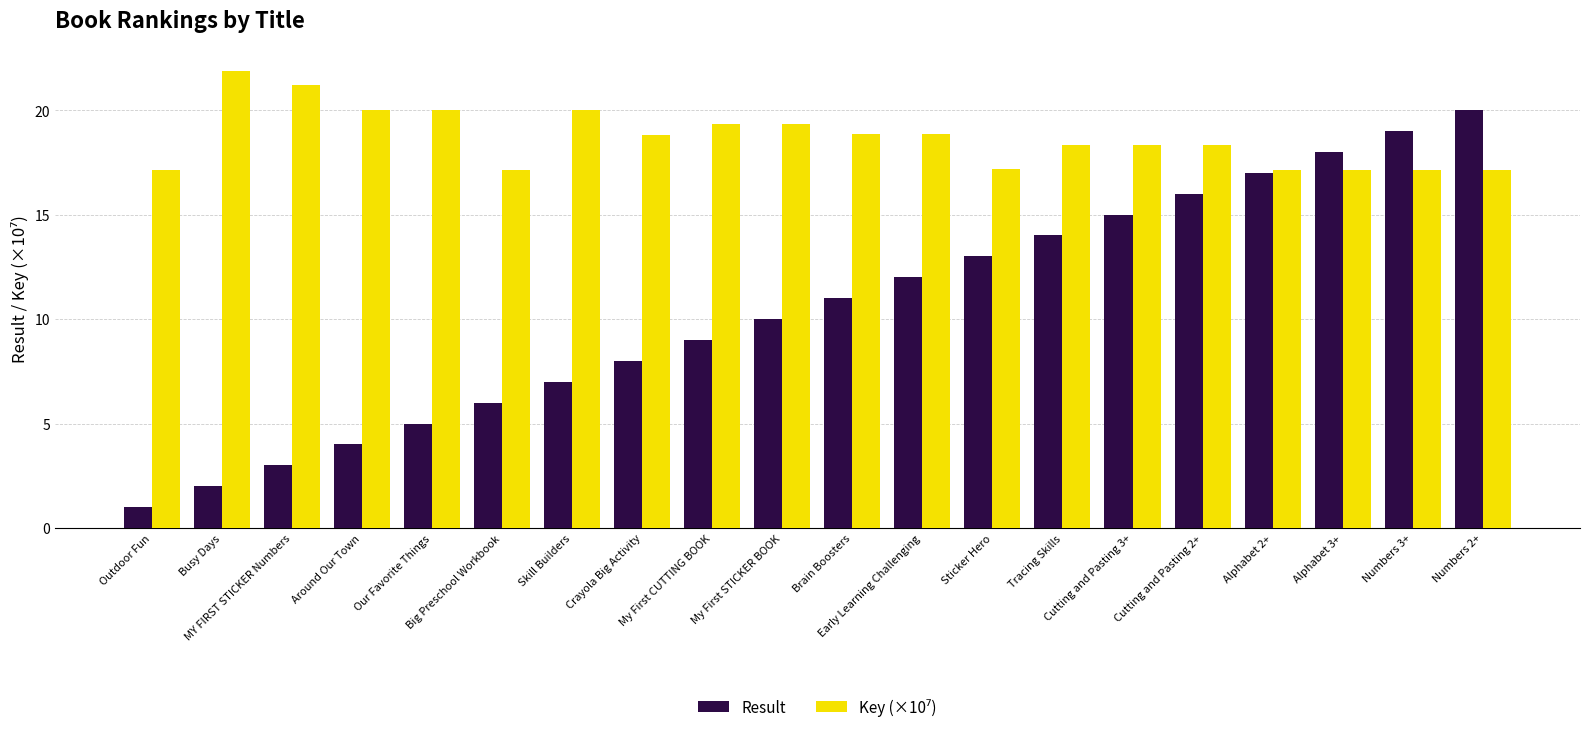

What is the label of the 7th bar from the left?

Skill Builders